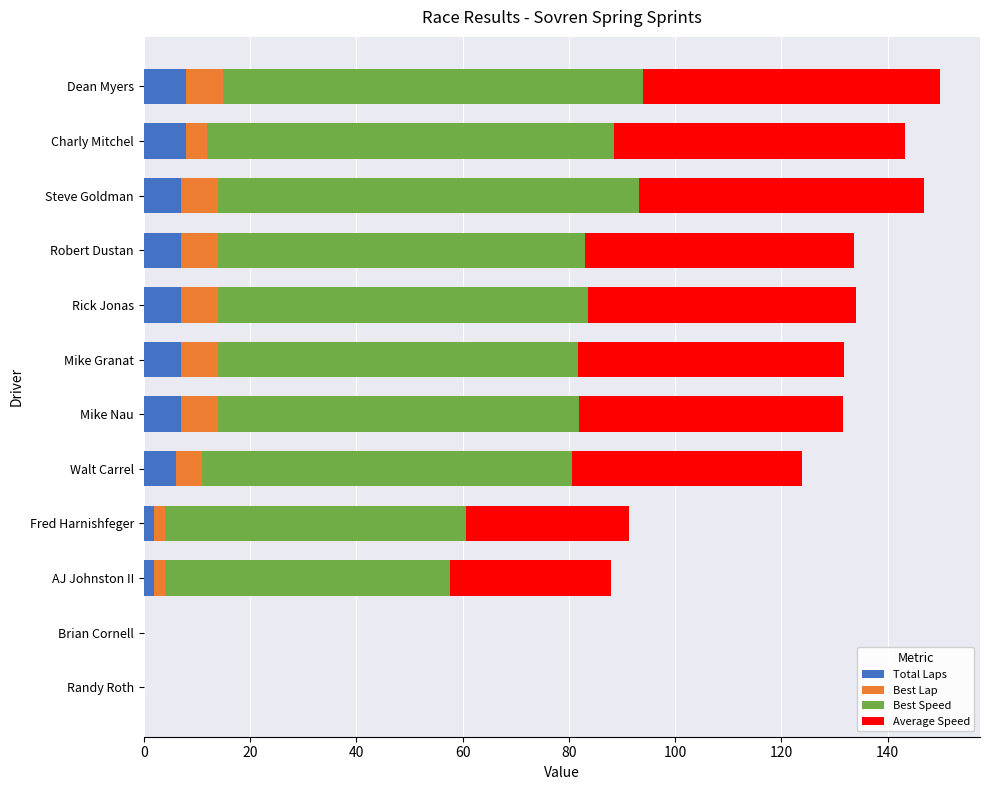

What is the total value across all series at Robert Dustan?

133.6